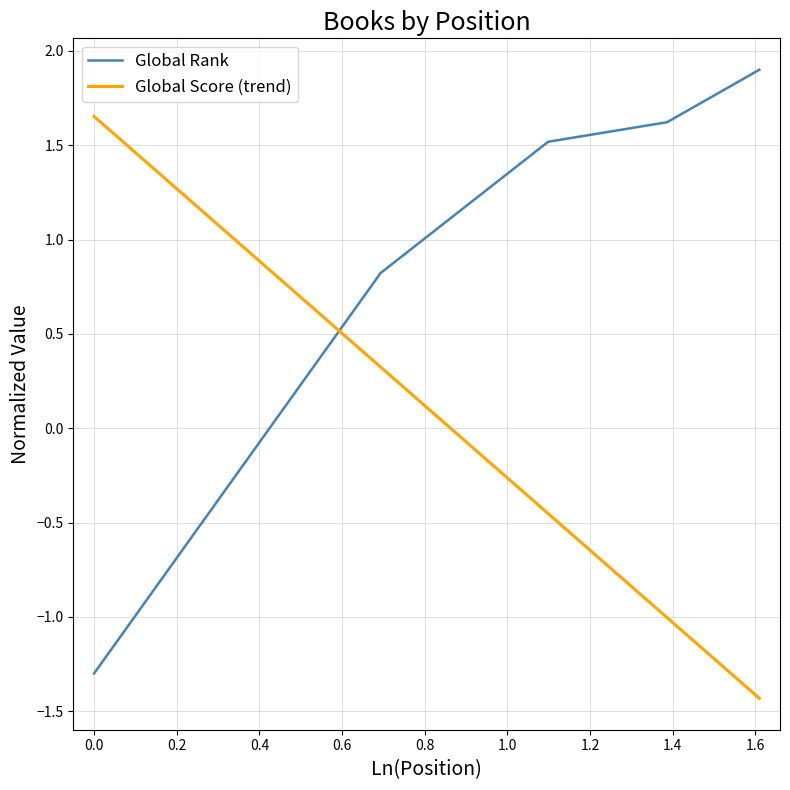

The chart shows a value of 0.8 at 4. True or false?

False